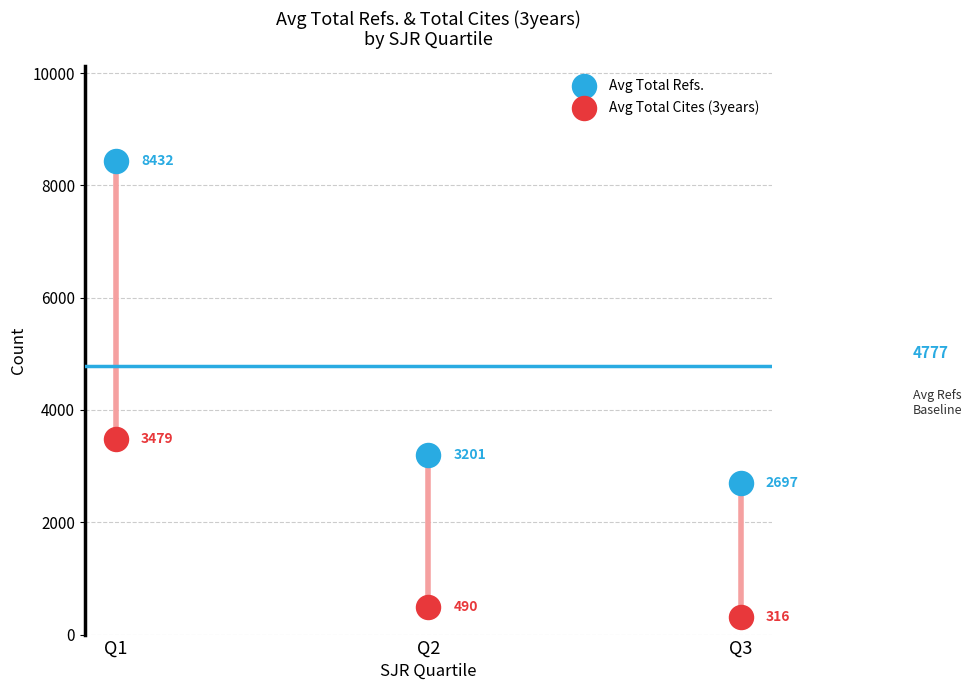

Across all data points, what is the average Y value?

3102.5